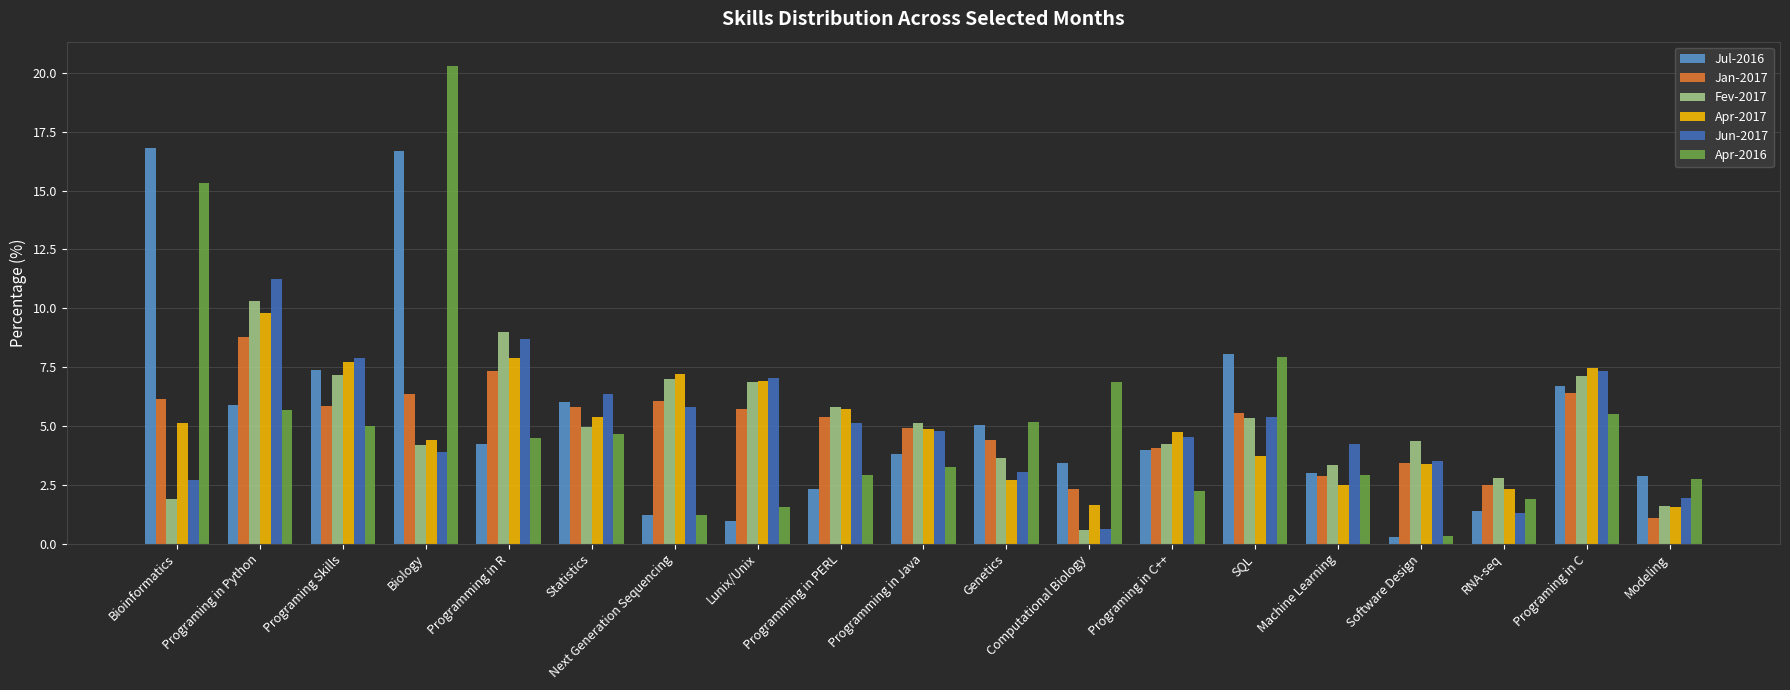

What is the maximum value shown in the chart?

20.3